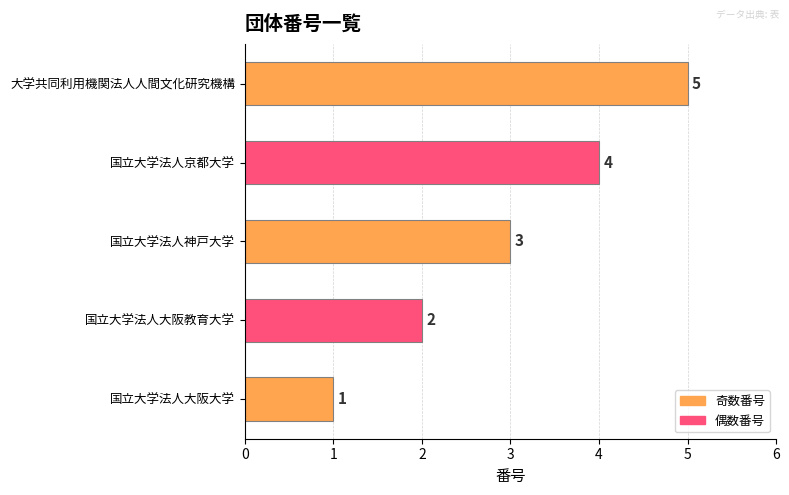

How many values are between 2 and 4?

3